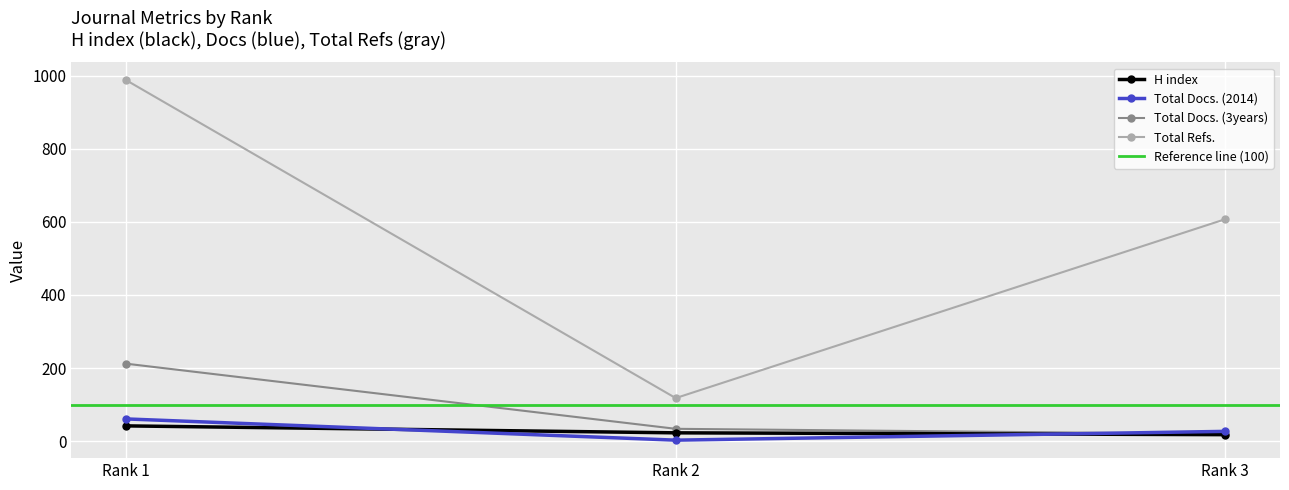

At Rank 3, list the series in order from smallest to largest.

H index, Total Docs. (3years), Total Docs. (2014), Total Refs.